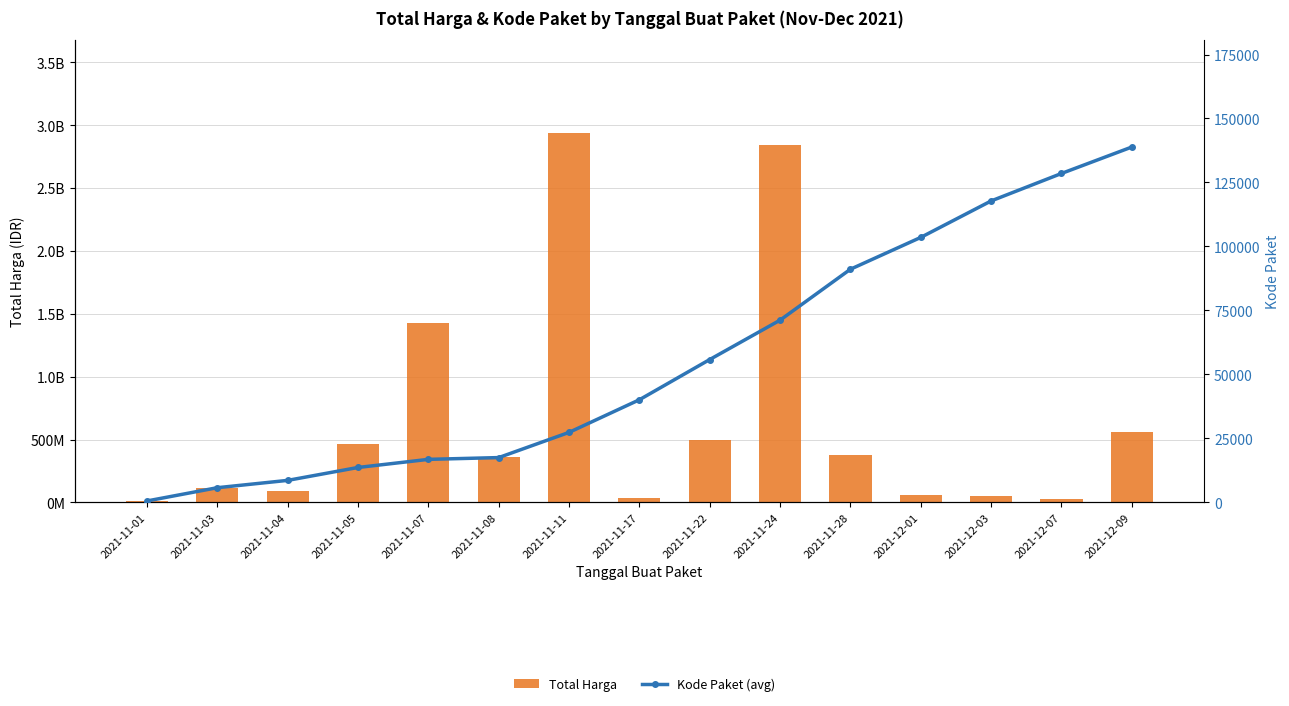

What is the label of the 3rd bar from the right?

2021-12-03